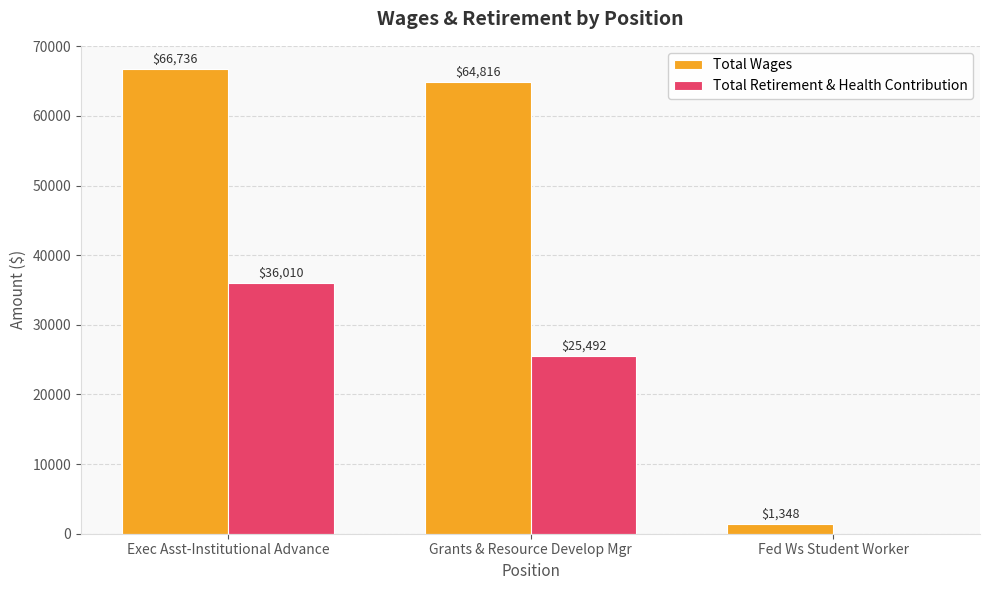

Where does the Total Retirement & Health Contribution series first go above 25492?

Exec Asst-Institutional Advance